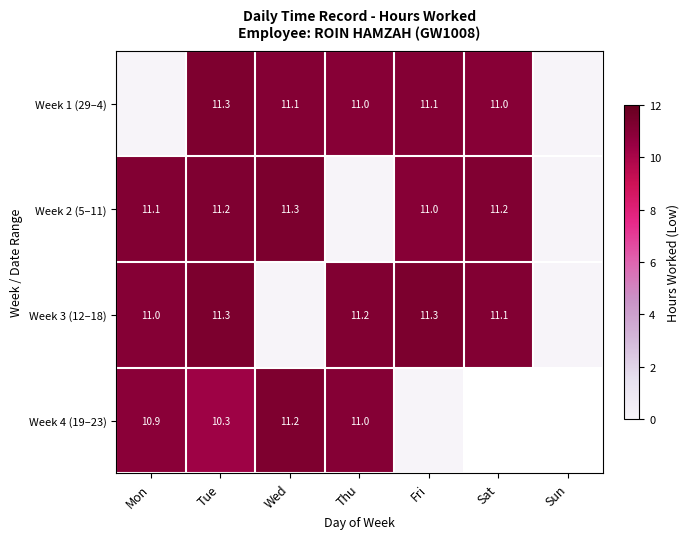

Count the number of data series in this chart.

4